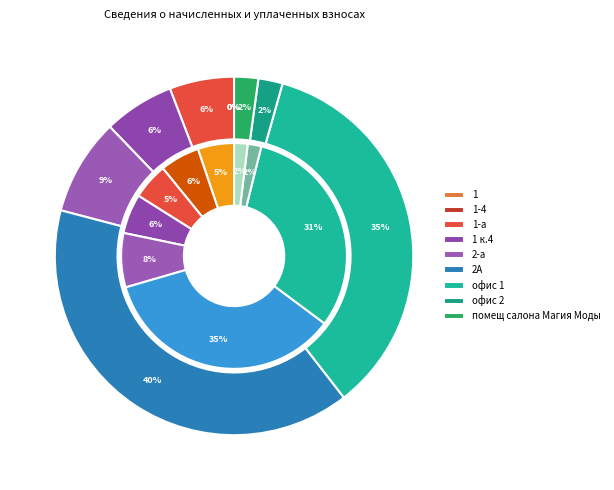

Count the number of slices in the pie.

9